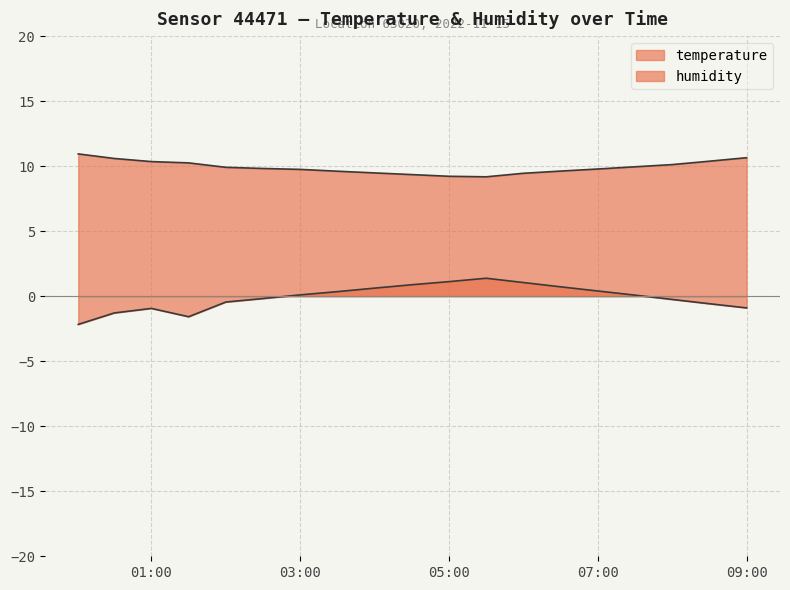

Reading left to right, list all the values displayed in this chart.

temperature: 00:01=10.9	00:30=10.6	01:00=10.3	01:30=10.2	02:00=9.9	02:30=9.8	03:00=9.8	03:30=9.6	04:00=9.5	04:30=9.3	05:00=9.2	05:30=9.2	06:00=9.4	06:30=9.6	07:00=9.8	07:30=9.9	08:00=10.1	08:30=10.4	09:00=10.7
humidity: 00:01=-2.2	00:30=-1.3	01:00=-0.9	01:30=-1.6	02:00=-0.5	02:30=-0.2	03:00=0.1	03:30=0.3	04:00=0.6	04:30=0.9	05:00=1.1	05:30=1.4	06:00=1.0	06:30=0.7	07:00=0.4	07:30=0.1	08:00=-0.2	08:30=-0.6	09:00=-0.9